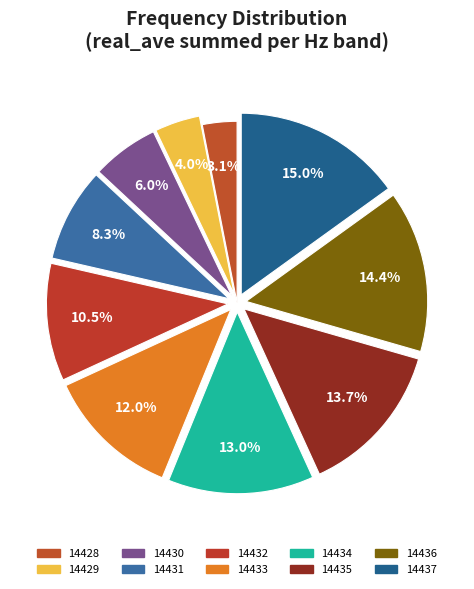

Between 14435 and 14436, which is larger?

14436